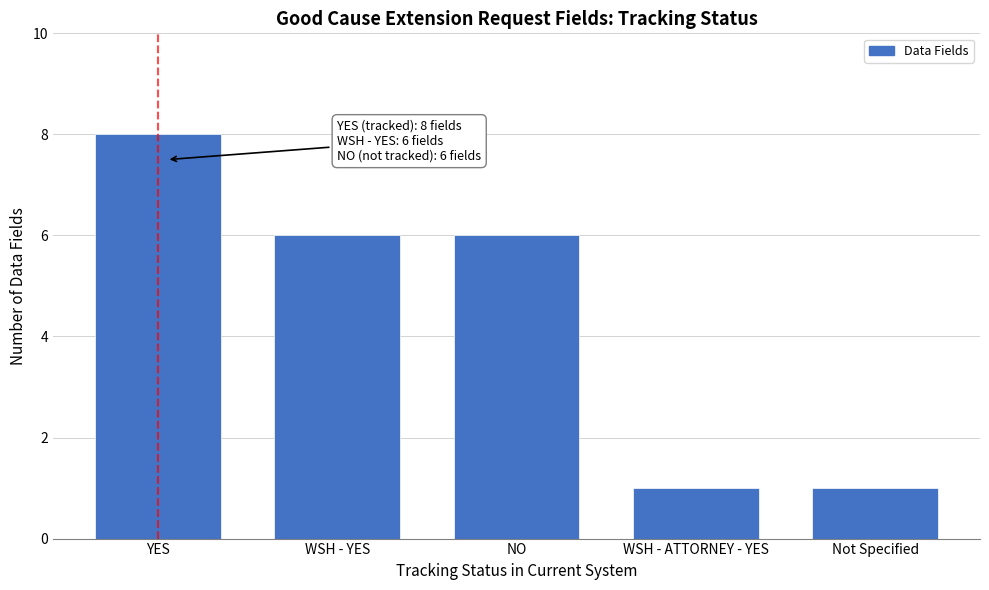

Reading left to right, extract all data points from this chart.

8	6	6	1	1